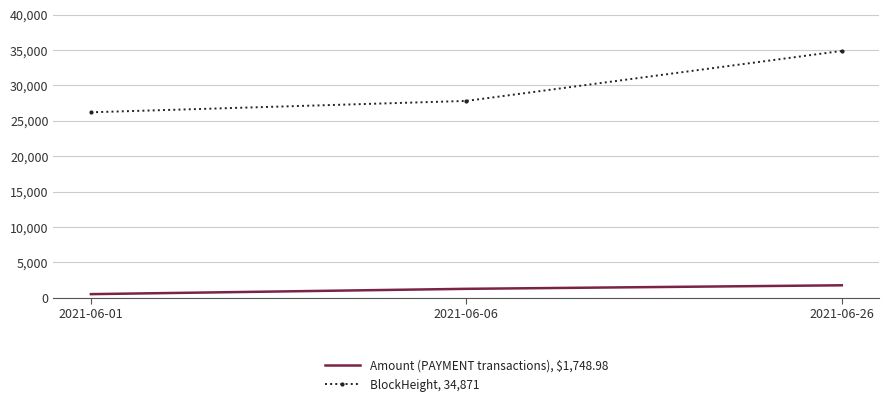

What is the difference between the highest and lowest values at 2021-06-26?

33122.0